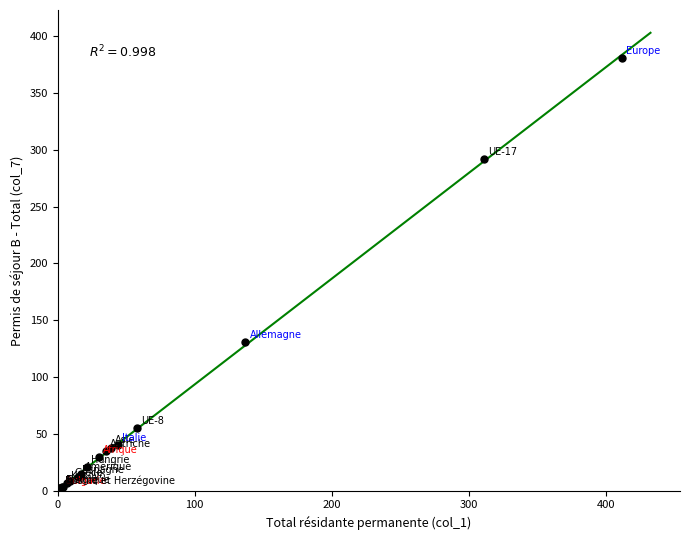

What Y value in the scatter plot is closest to 191?

131